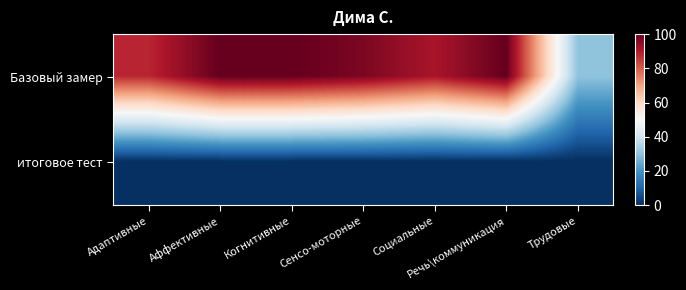

What is the total value across all series at Сенсо-моторные?

97